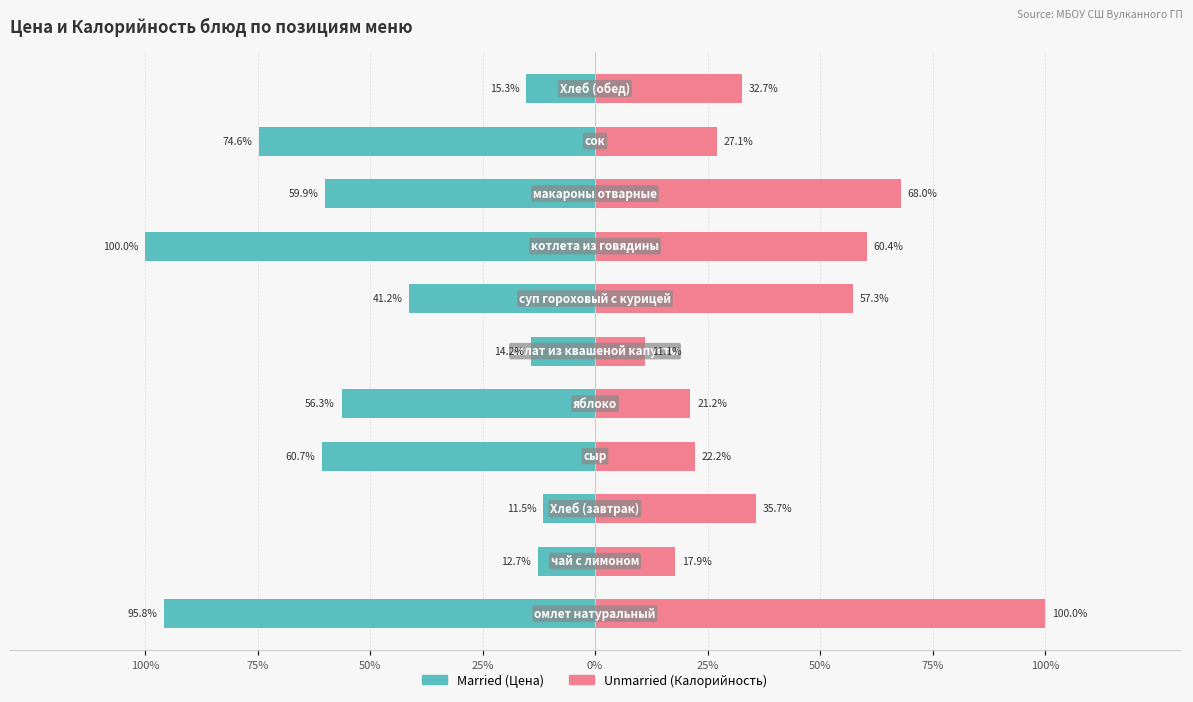

What is the difference between the maximum and minimum values in the Married series?

88.5